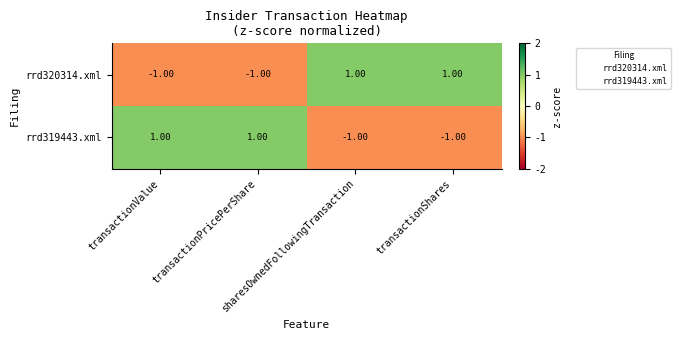

What is the smallest value displayed?

-1